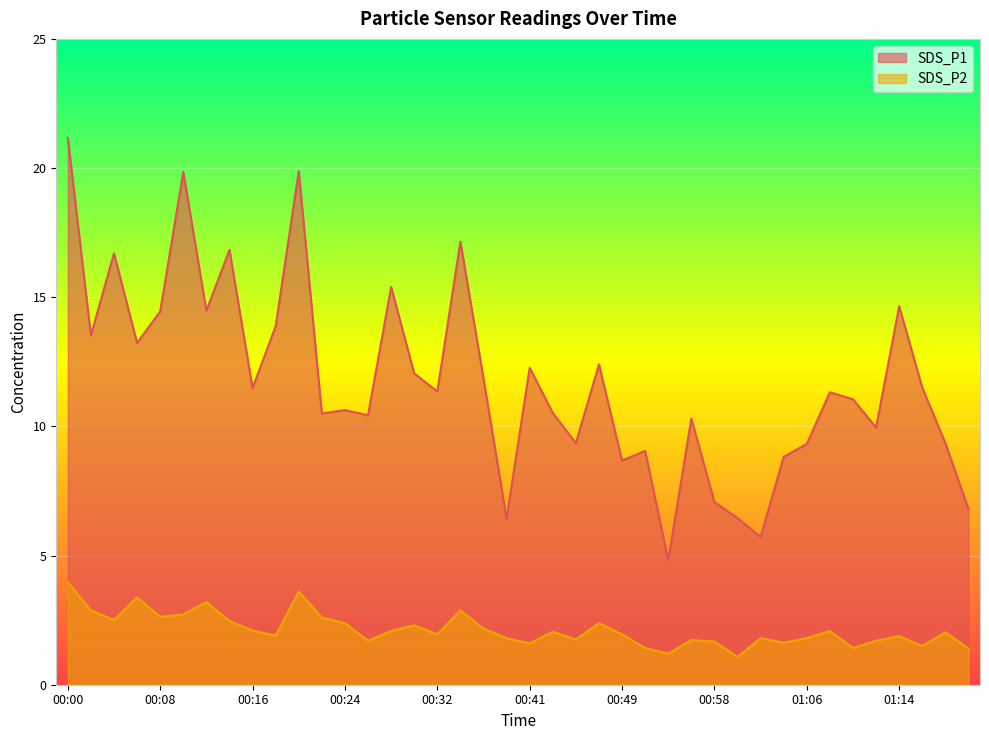

How many lines are shown in the chart?

2